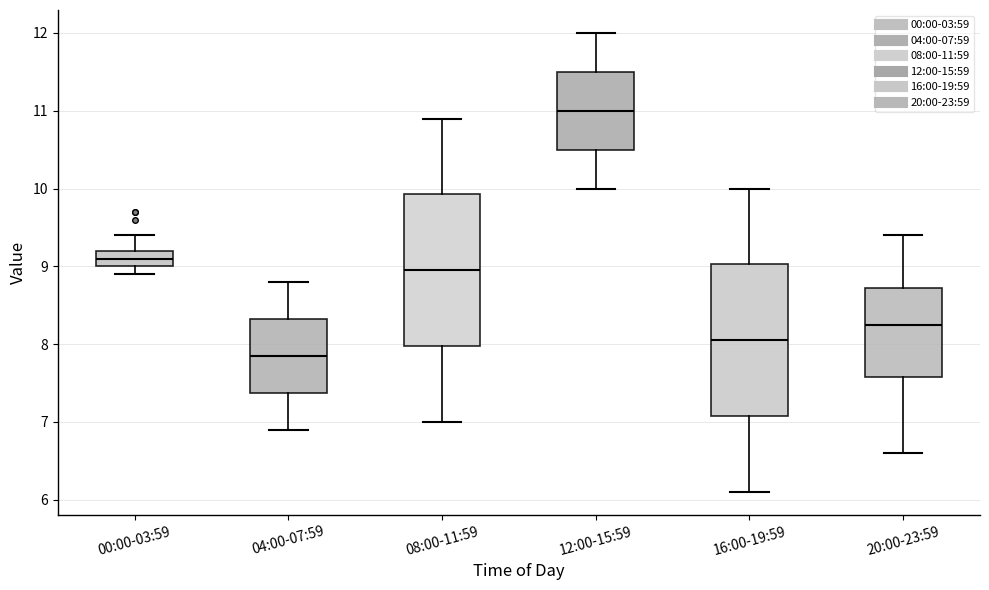

Which box's median line is the highest?

12:00-15:59